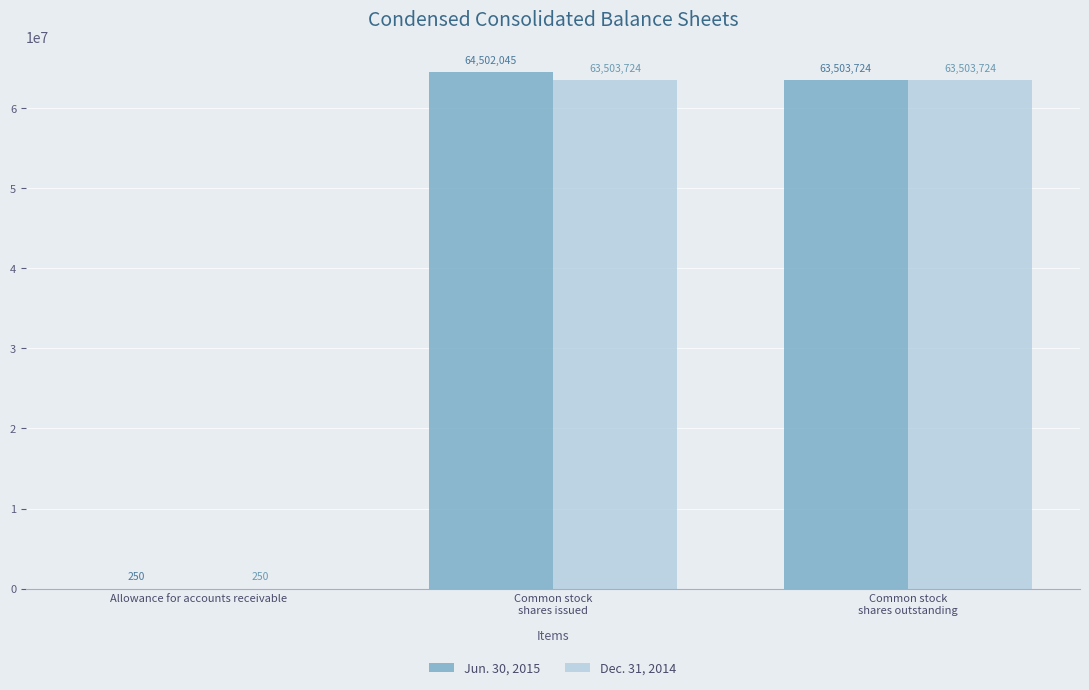

Is it true that Dec. 31, 2014 equals 250 at Allowance for accounts receivable?

True